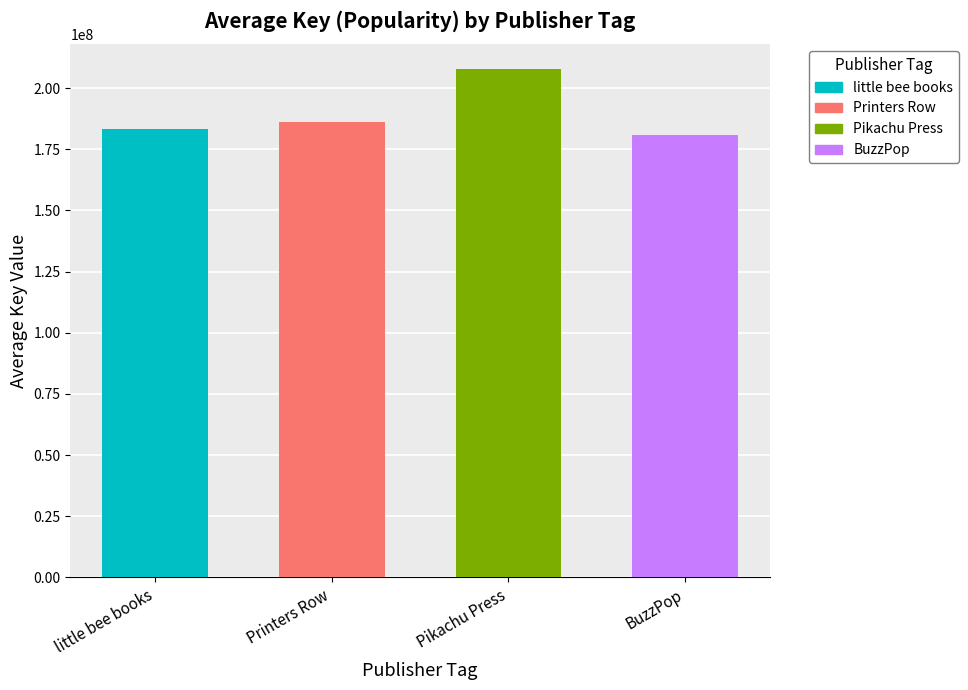

Does the chart contain stacked bars?

No